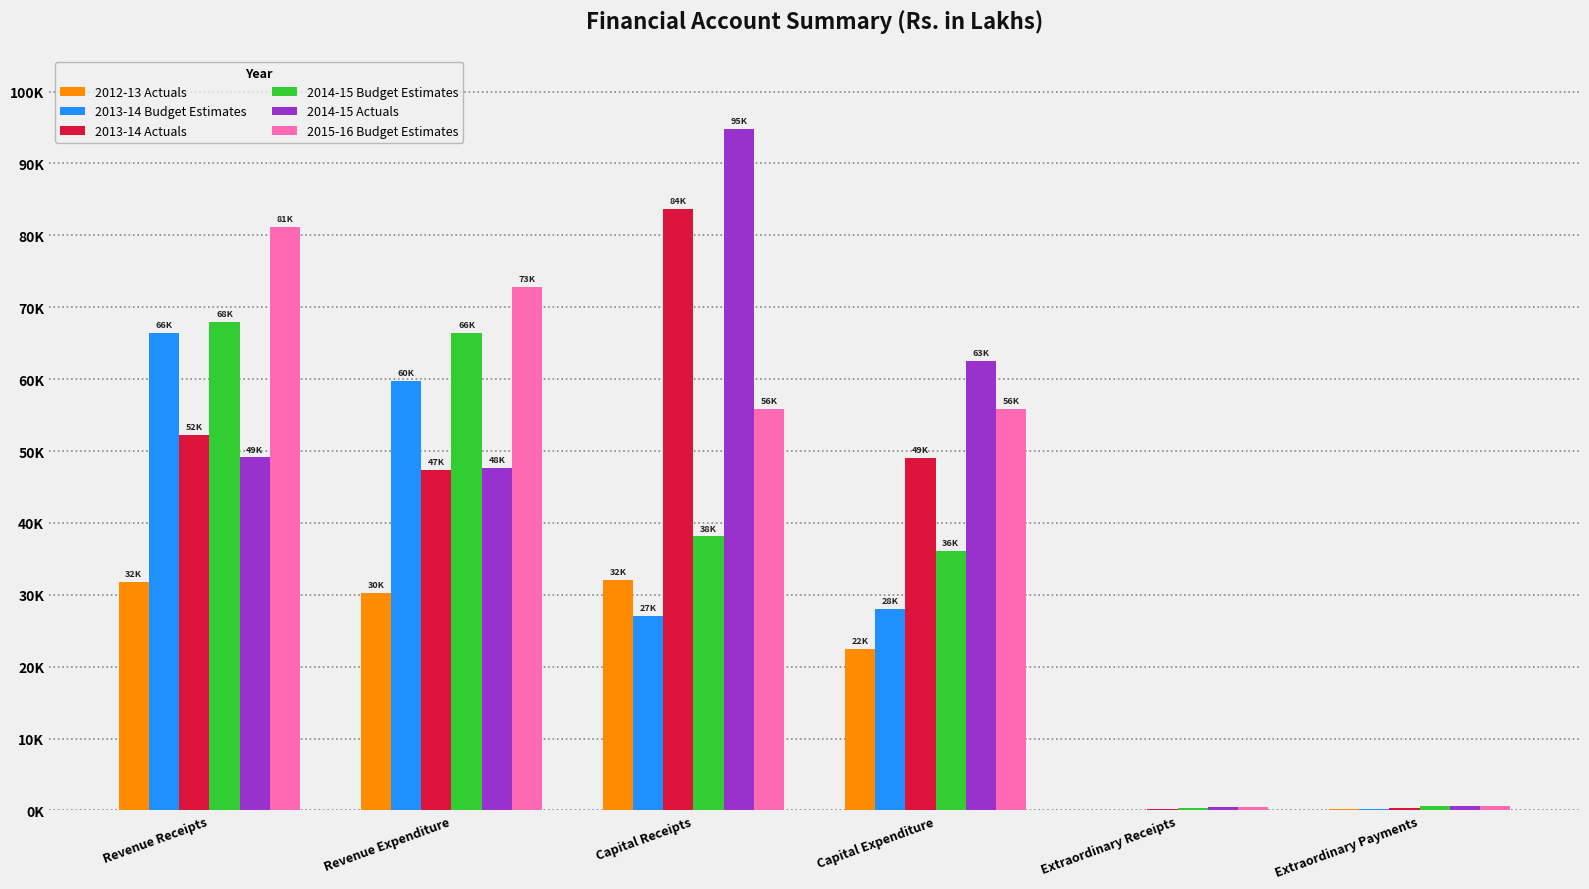

Reading left to right, what are all the values shown in this chart?

2012-13 Actuals: Revenue Receipts=31802.8	Revenue Expenditure=30314.8	Capital Receipts=32098.3	Capital Expenditure=22468.2	Extraordinary Receipts=62.4	Extraordinary Payments=176.5
2013-14 Budget Estimates: Revenue Receipts=66455.0	Revenue Expenditure=59807.1	Capital Receipts=27110.0	Capital Expenditure=28065.0	Extraordinary Receipts=116.0	Extraordinary Payments=206.0
2013-14 Actuals: Revenue Receipts=52267.5	Revenue Expenditure=47381.8	Capital Receipts=83668.0	Capital Expenditure=49018.9	Extraordinary Receipts=263.4	Extraordinary Payments=352.4
2014-15 Budget Estimates: Revenue Receipts=68000.0	Revenue Expenditure=66475.1	Capital Receipts=38115.0	Capital Expenditure=36115.0	Extraordinary Receipts=322.0	Extraordinary Payments=551.0
2014-15 Actuals: Revenue Receipts=49115.3	Revenue Expenditure=47625.9	Capital Receipts=94848.6	Capital Expenditure=62570.9	Extraordinary Receipts=447.4	Extraordinary Payments=613.5
2015-16 Budget Estimates: Revenue Receipts=81195.0	Revenue Expenditure=72850.1	Capital Receipts=55915.0	Capital Expenditure=55915.0	Extraordinary Receipts=522.0	Extraordinary Payments=571.0